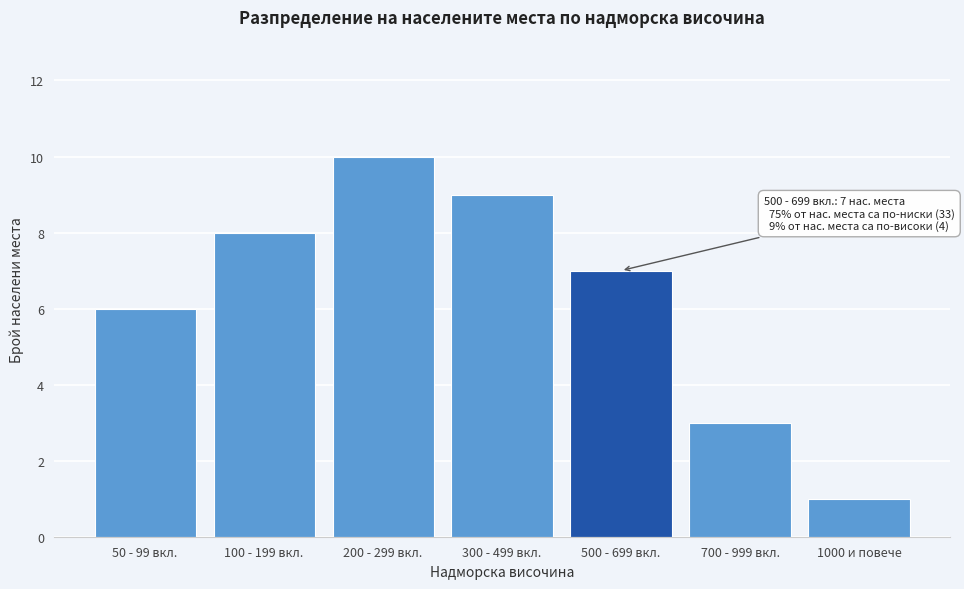

Reading right to left, extract all data points from this chart.

1000 и повече=1	700 - 999 вкл.=3	500 - 699 вкл.=7	300 - 499 вкл.=9	200 - 299 вкл.=10	100 - 199 вкл.=8	50 - 99 вкл.=6